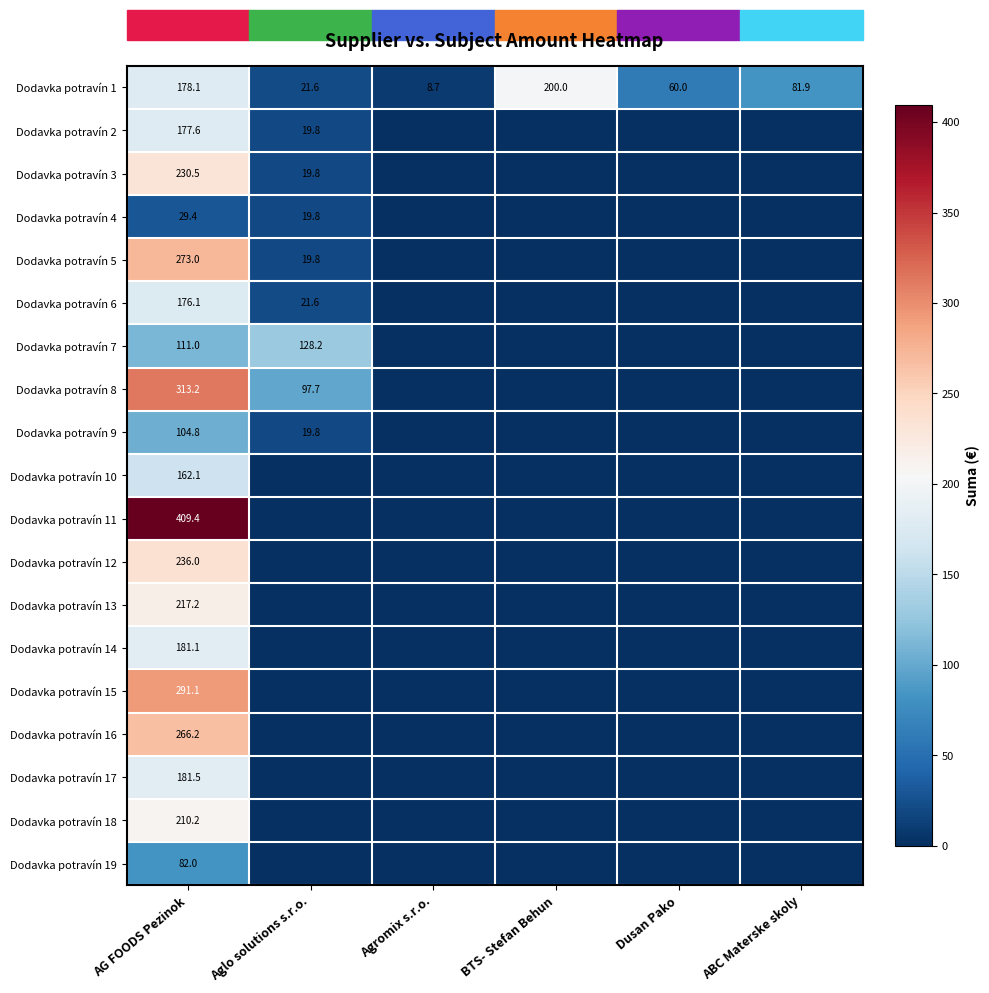

The value of Dodavka potravín 19 at AG FOODS Pezinok is 82.0. True or false?

True